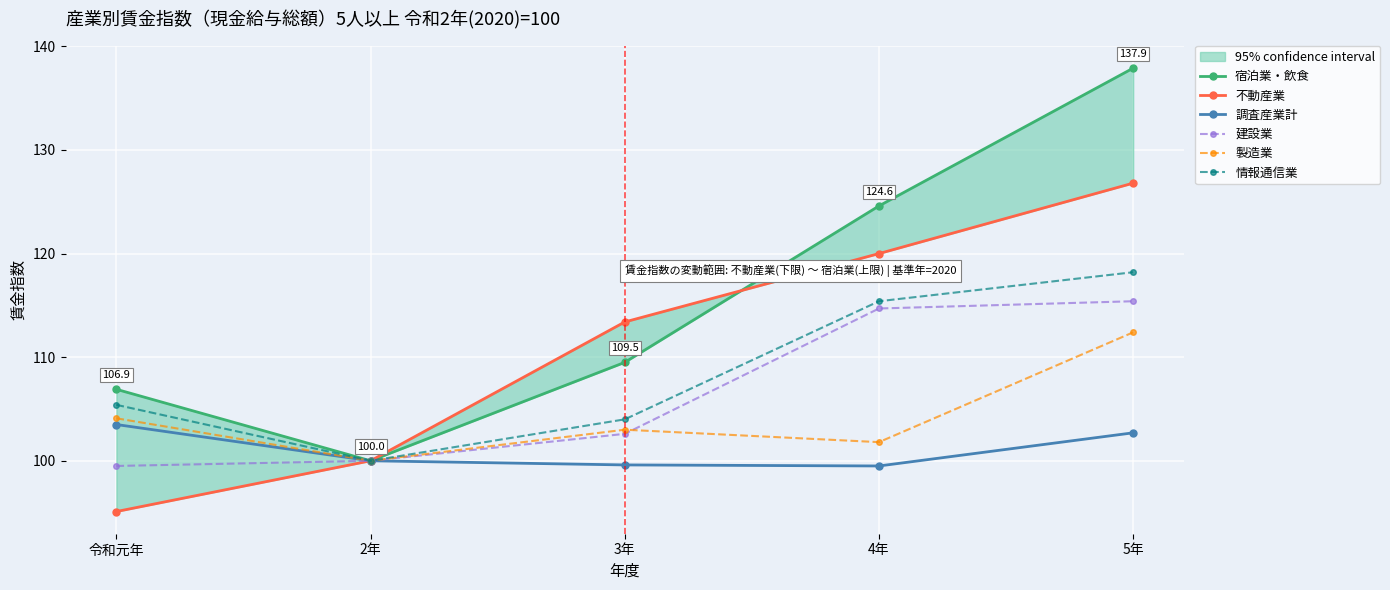

How many values in the 建設業 series are below 102?

2